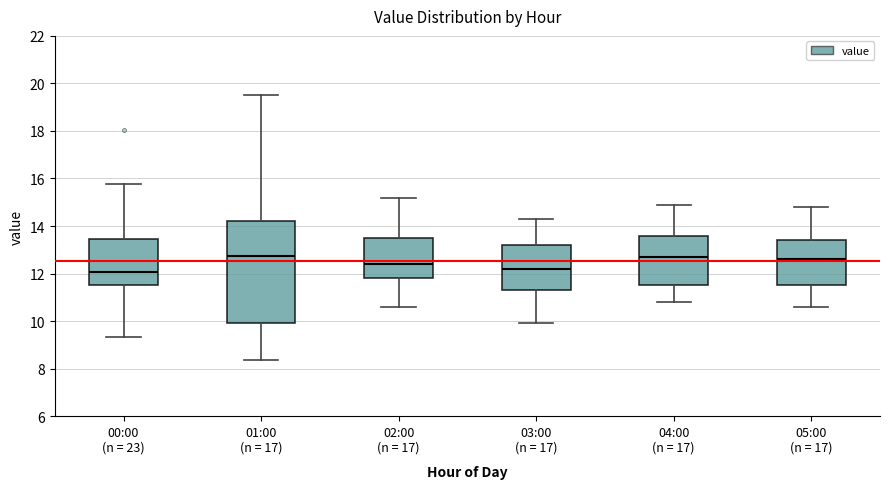

Comparing the boxes themselves (not the whiskers), which one is the tallest?

01:00 (n = 17)